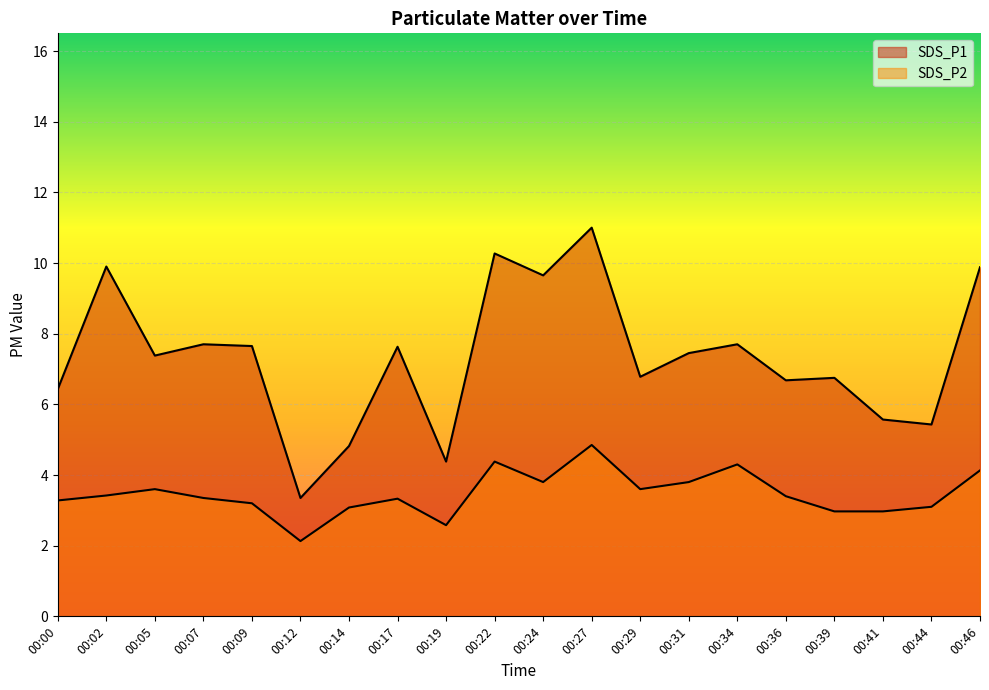

What is the total value across all series at 00:41?

8.5